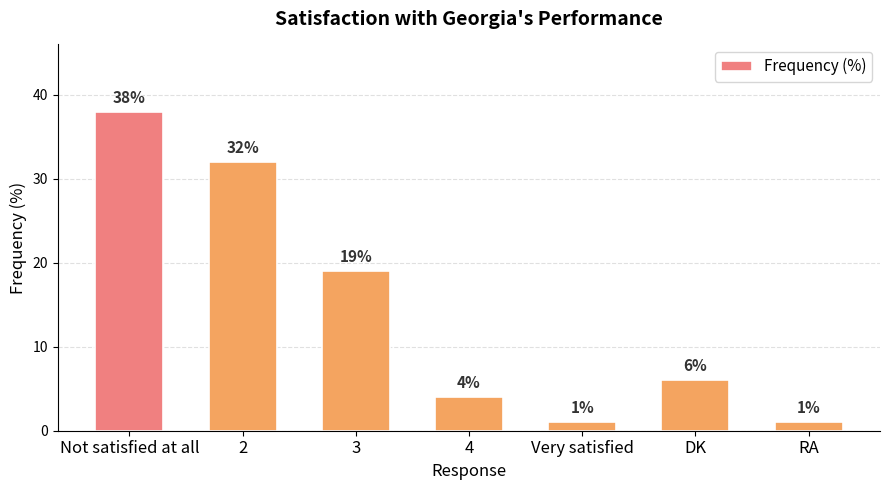

What is the change in value from 3 to DK?

-13